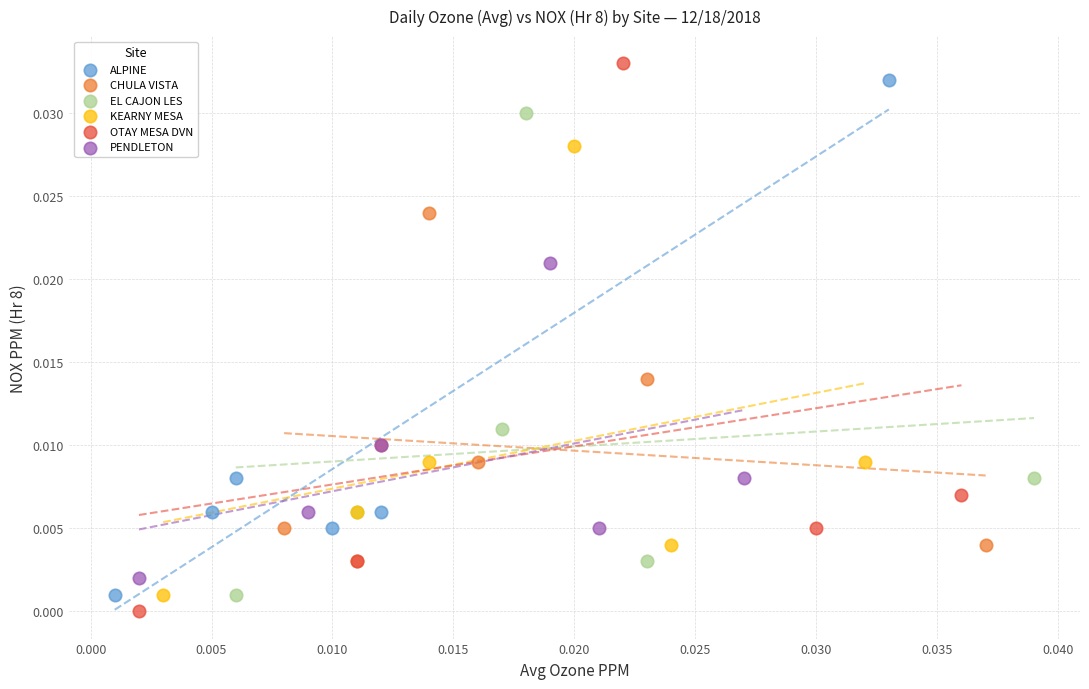

Which series reaches the maximum Y coordinate?

OTAY MESA DVN